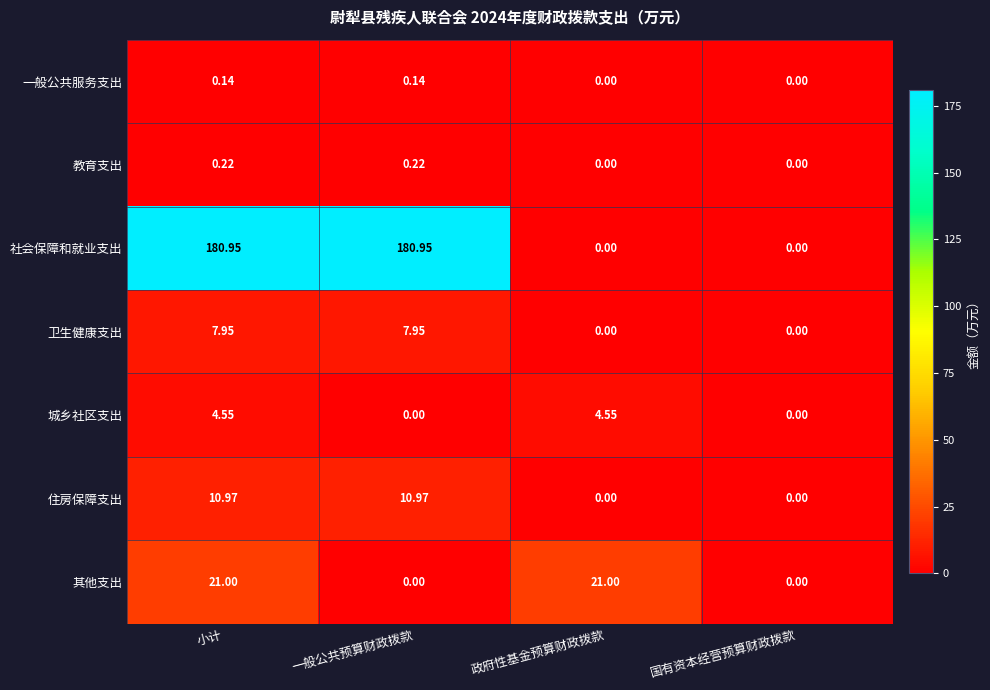

List the series in order of their peak value, highest first.

社会保障和就业支出, 其他支出, 住房保障支出, 卫生健康支出, 城乡社区支出, 教育支出, 一般公共服务支出